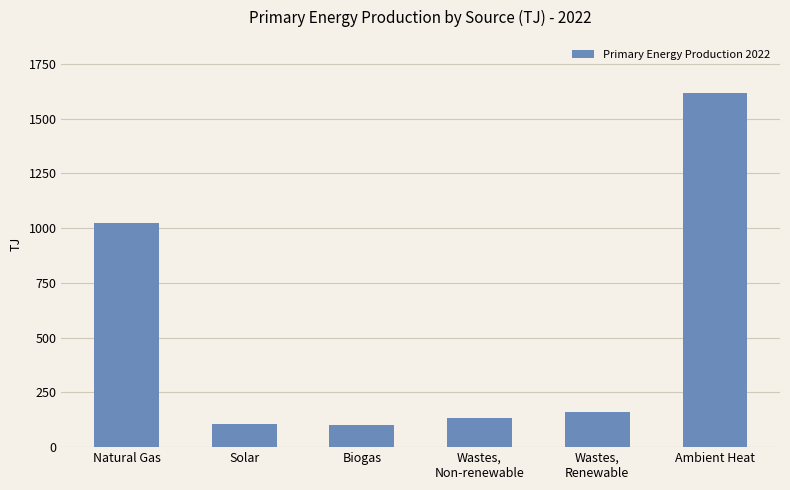

What is the label of the 3rd bar from the right?

Wastes,
Non-renewable